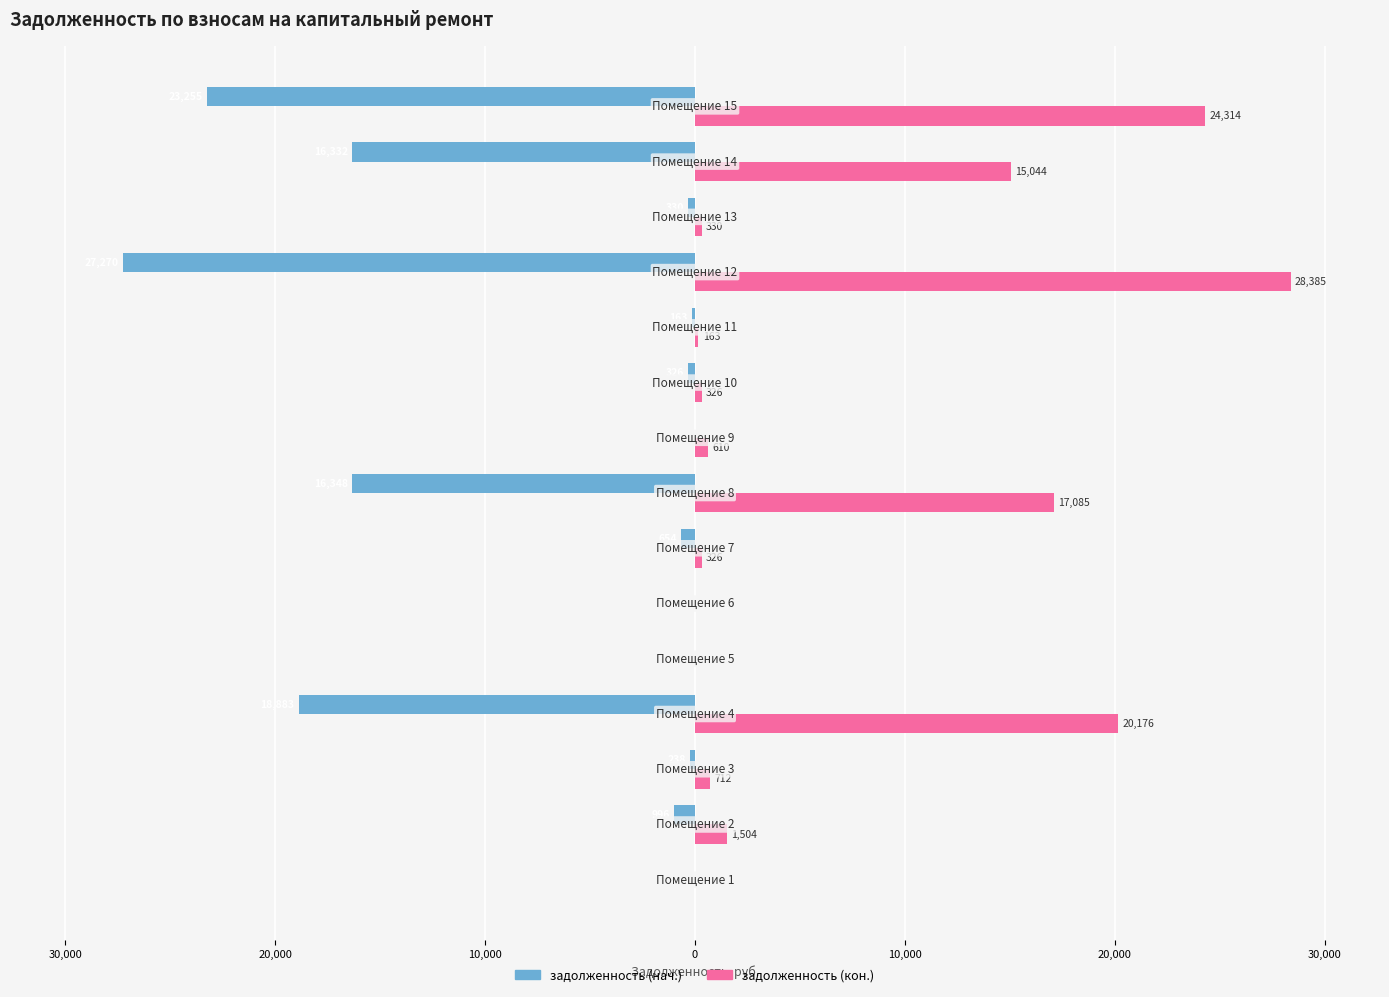

What are all the series names shown in the legend?

задолженность (нач.), задолженность (кон.)